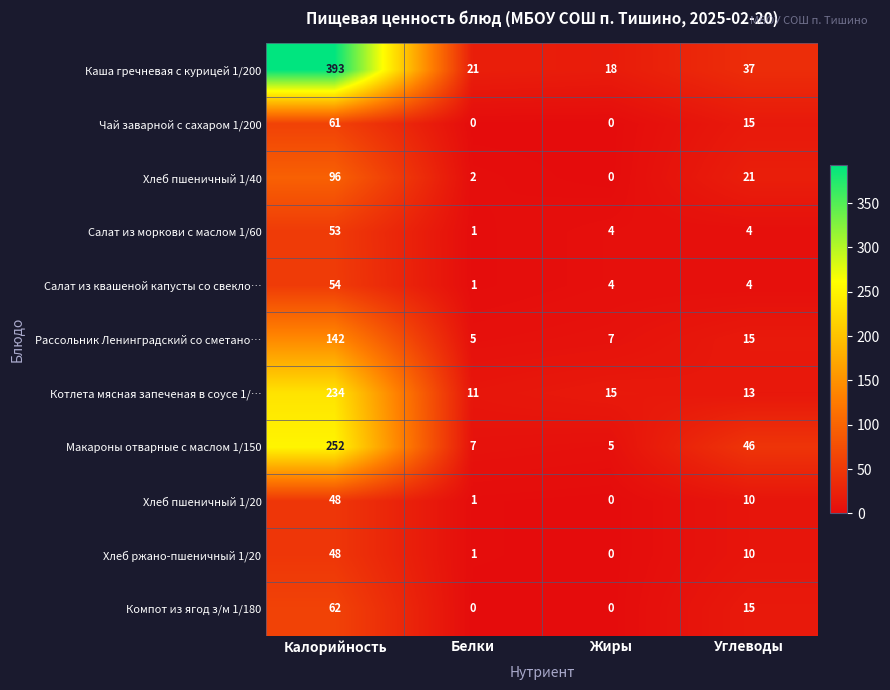

What is the maximum value shown in the chart?

393